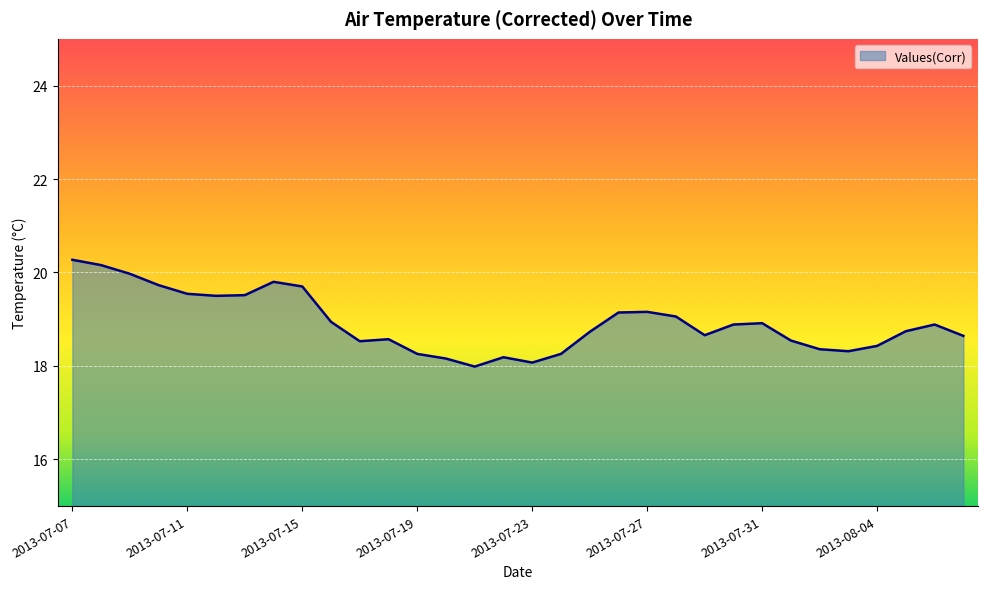

What is the minimum value shown in the chart?

18.0